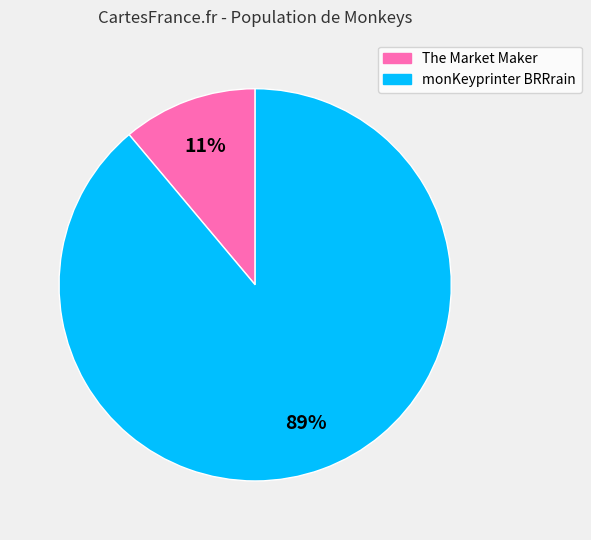

Is there a majority slice in this chart?

Yes